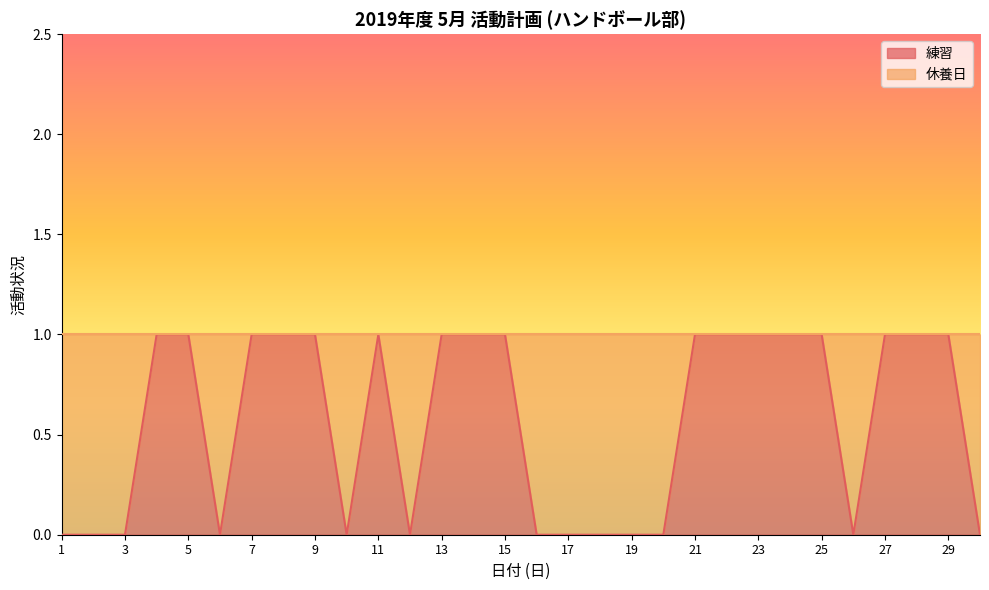

Count the values in the range 0 to 1.

30